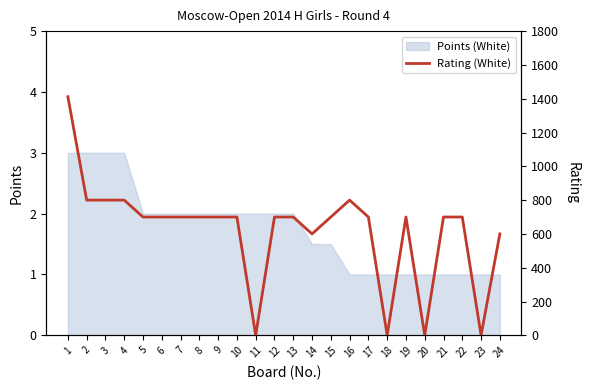

At which category does the data reach its first local peak?

16